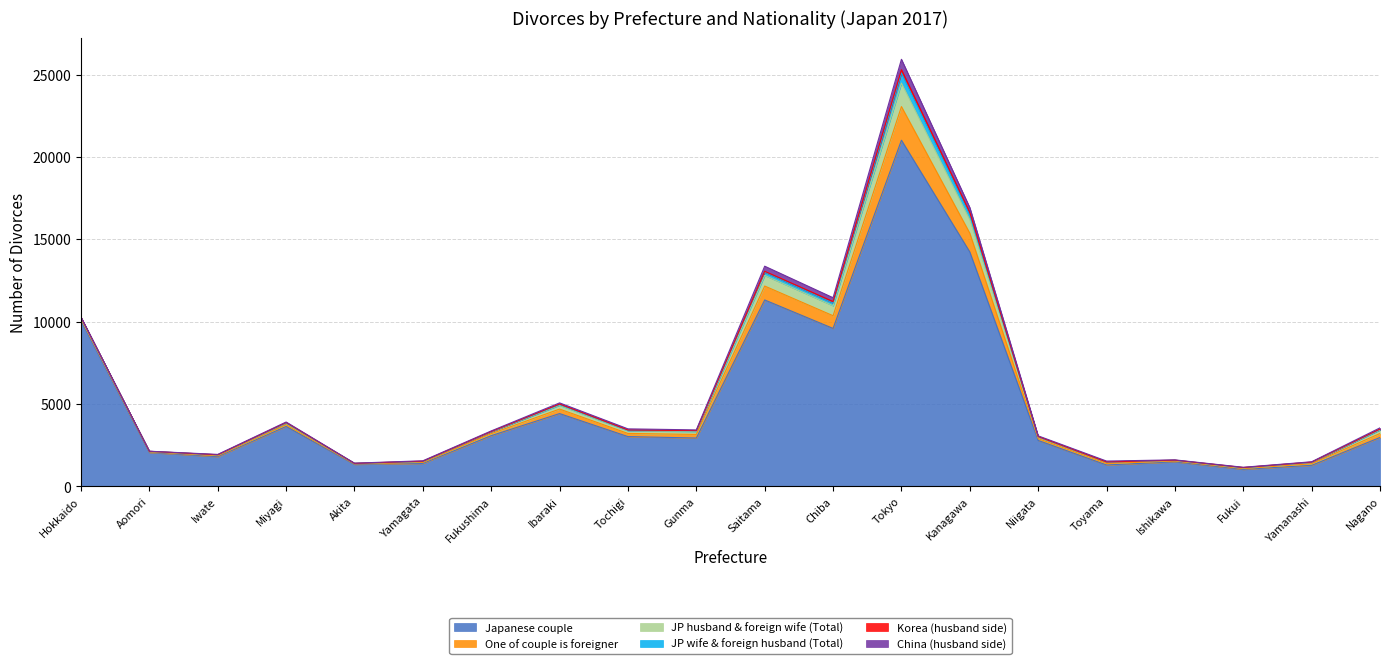

The value of JP husband & foreign wife (Total) at Aomori is 26. True or false?

True